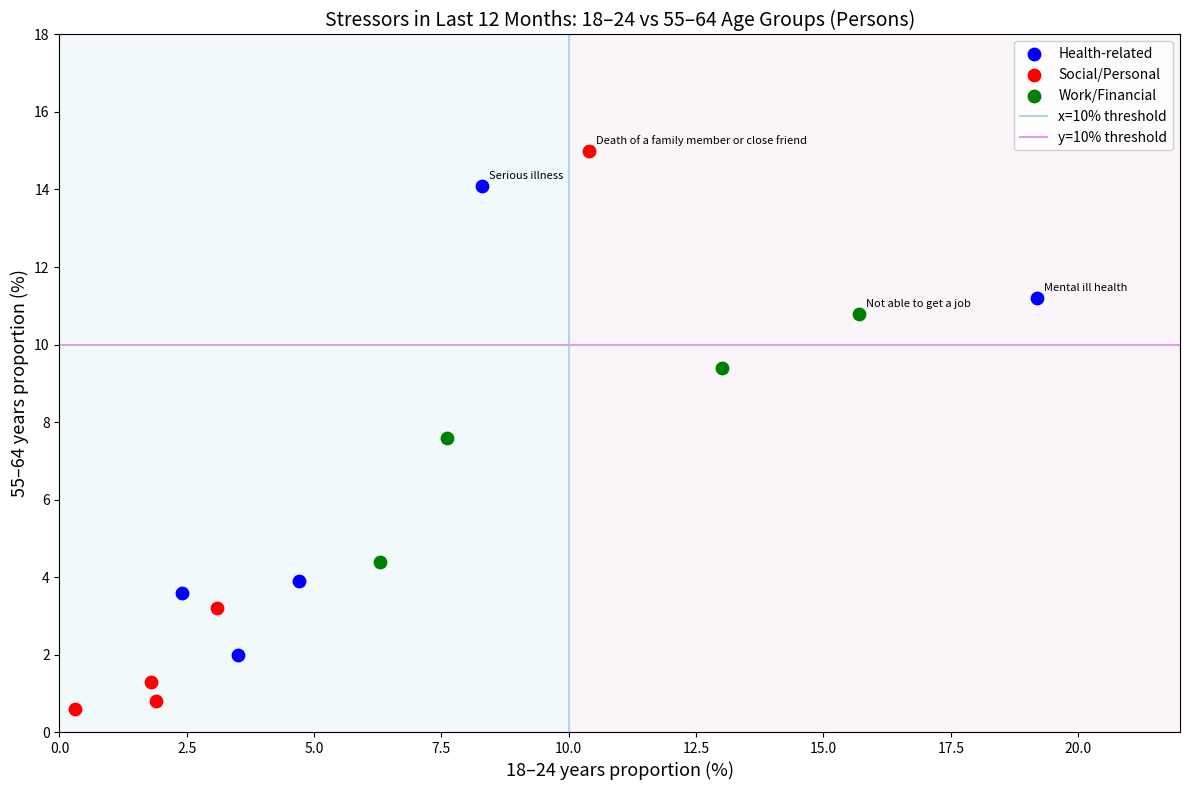

Which series reaches the minimum Y coordinate?

Social/Personal